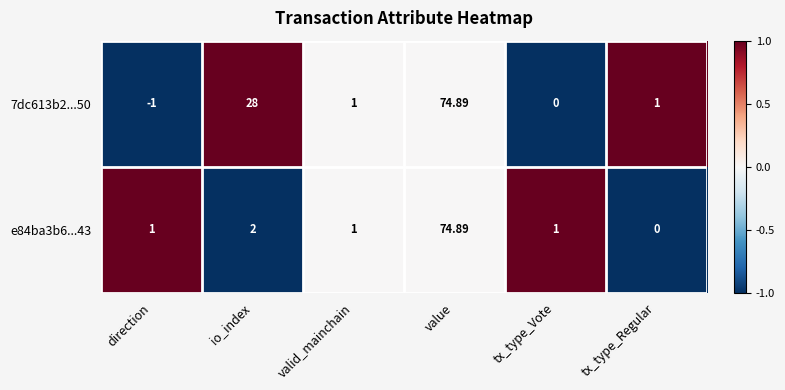

At which label is 7dc613b2...50 closest to 36?

io_index